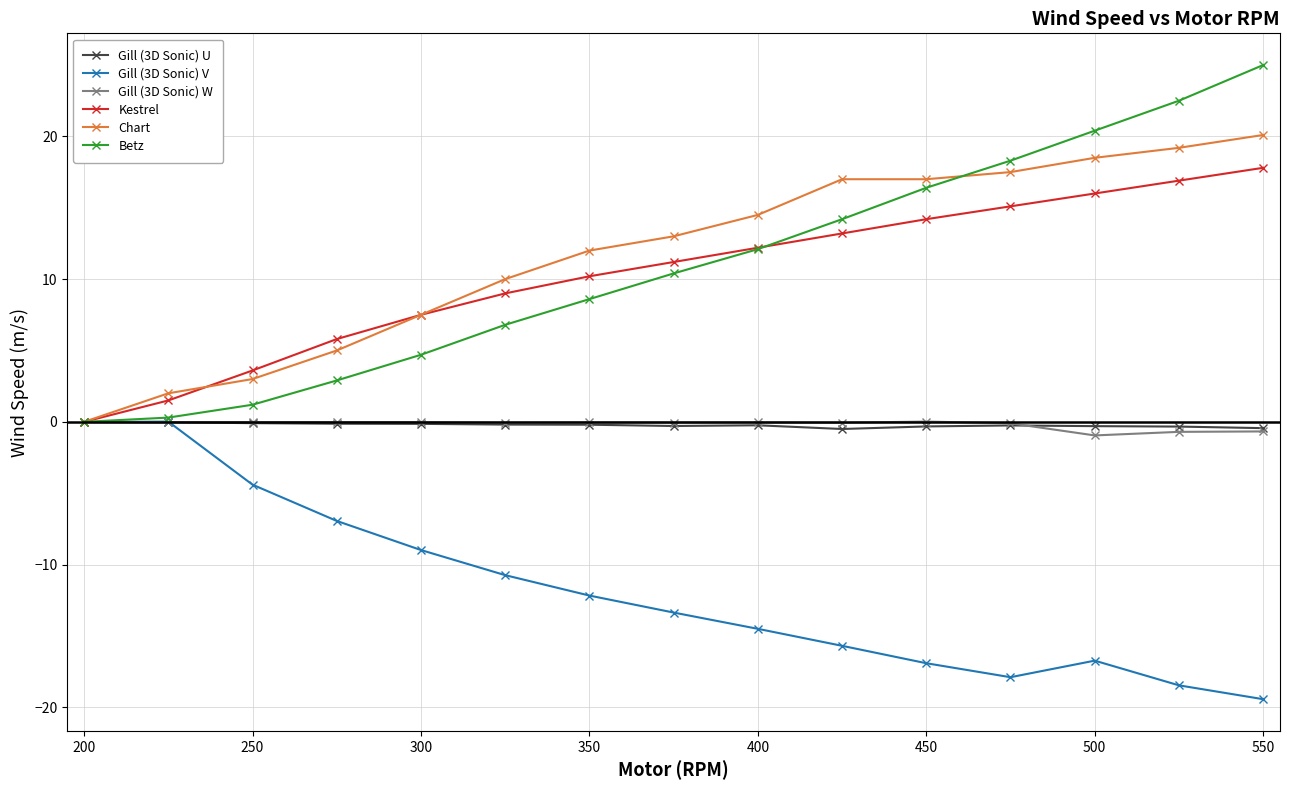

True or false: Gill (3D Sonic) V has more than 0 points higher than both neighbors.

True